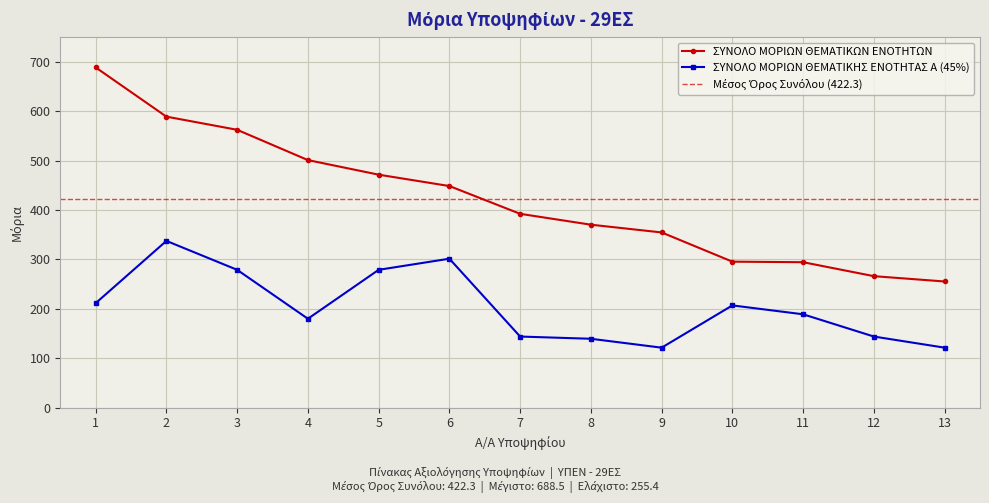

List the labels in order of ΣΥΝΟΛΟ ΜΟΡΙΩΝ ΘΕΜΑΤΙΚΗΣ ΕΝΟΤΗΤΑΣ Α (45%) value, largest first.

2, 6, 3, 5, 1, 10, 11, 4, 7, 12, 8, 9, 13